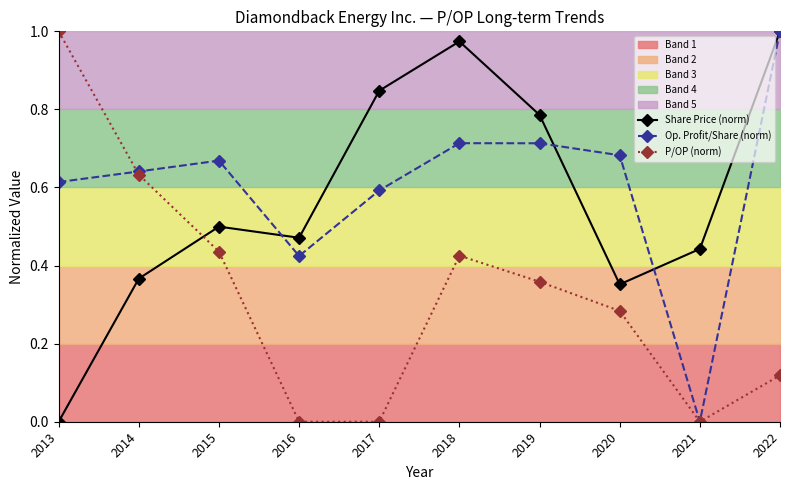

What are all the series names shown in the legend?

Share Price (norm), Op. Profit/Share (norm), P/OP (norm)